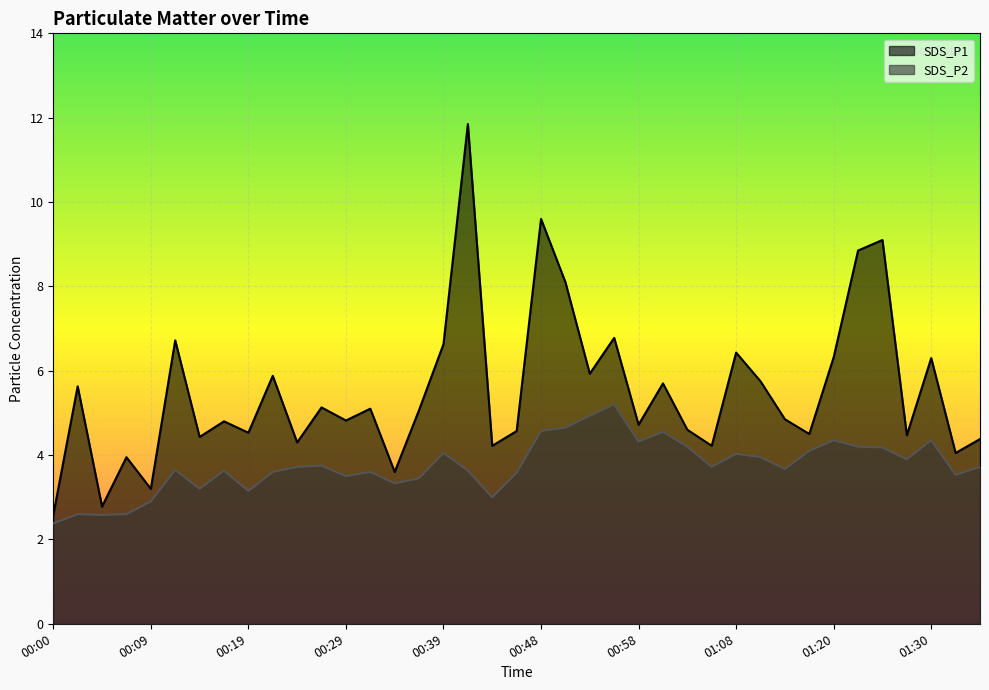

How many lines are shown in the chart?

2